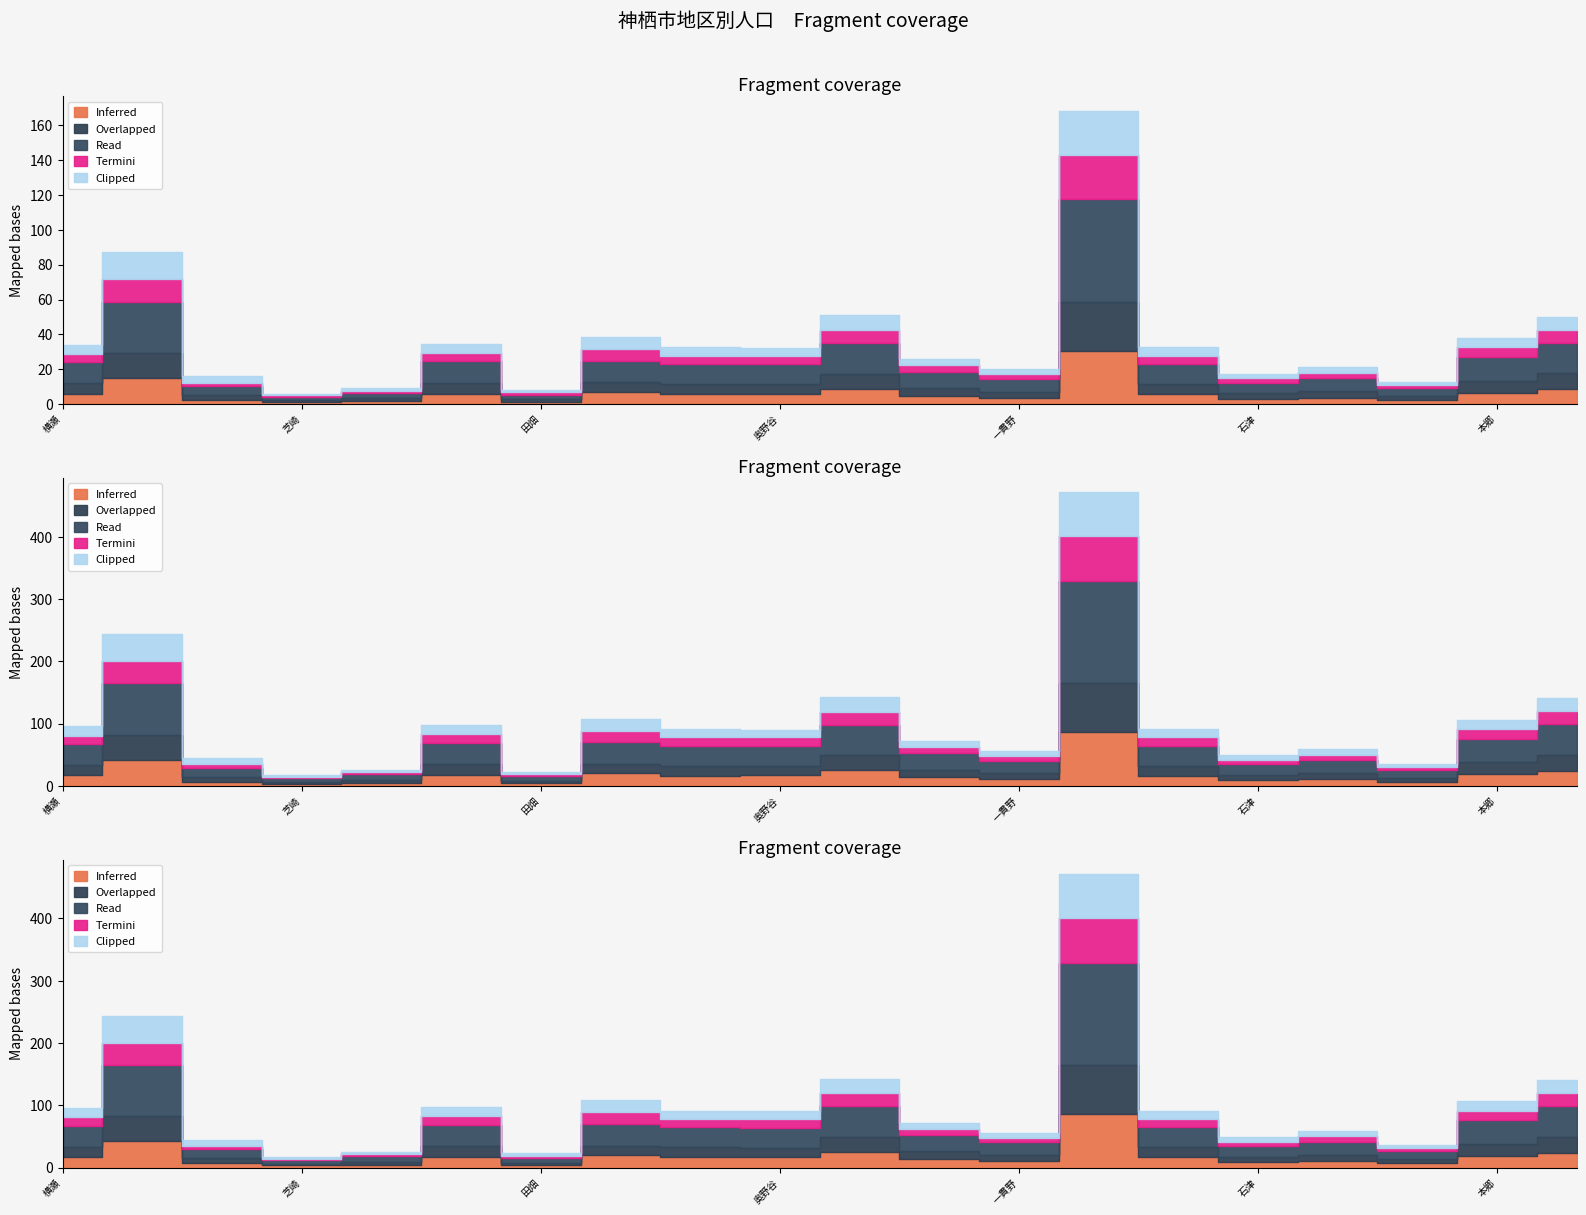

In Overlapped, how many points are lower than both neighbors (excluding endpoints)?

6